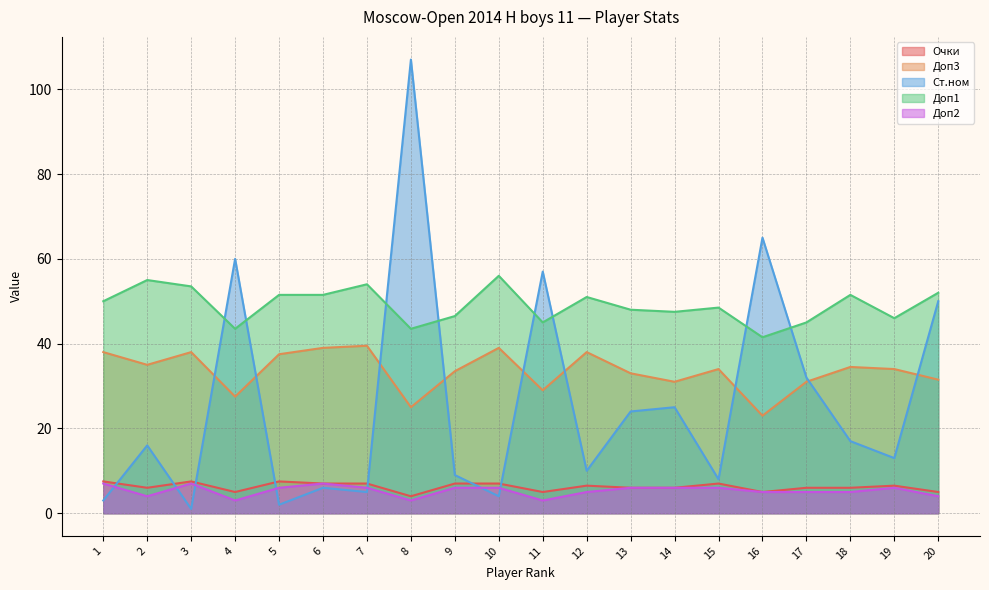

Is the value of Ст.ном at 7 greater than the value of Очки at 12?

No